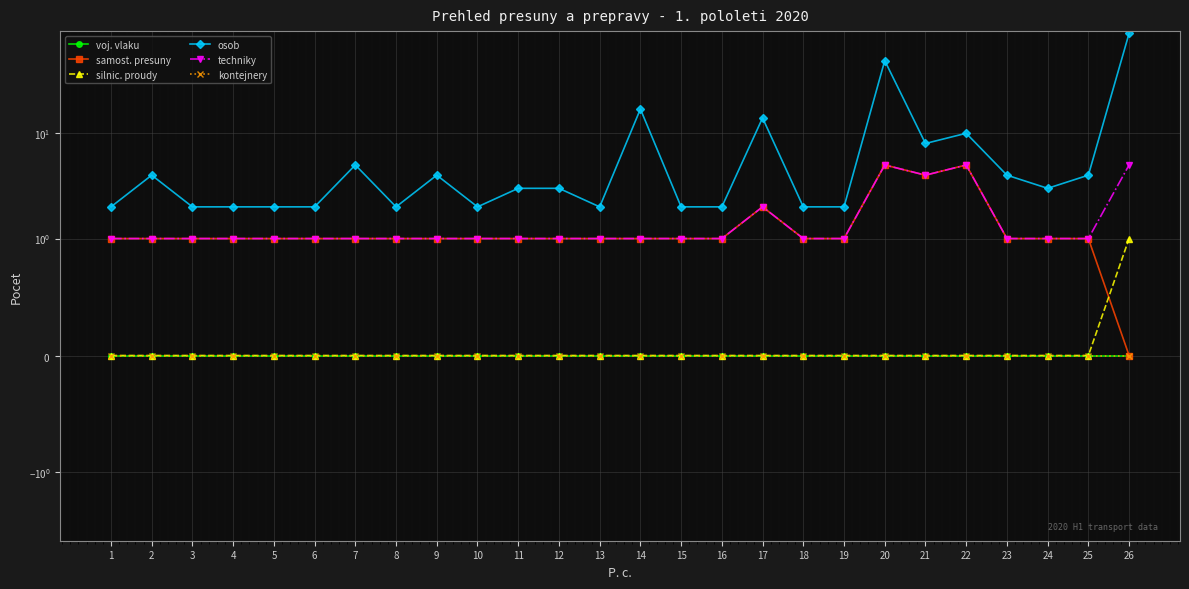

How many categories are shown in the chart?

26